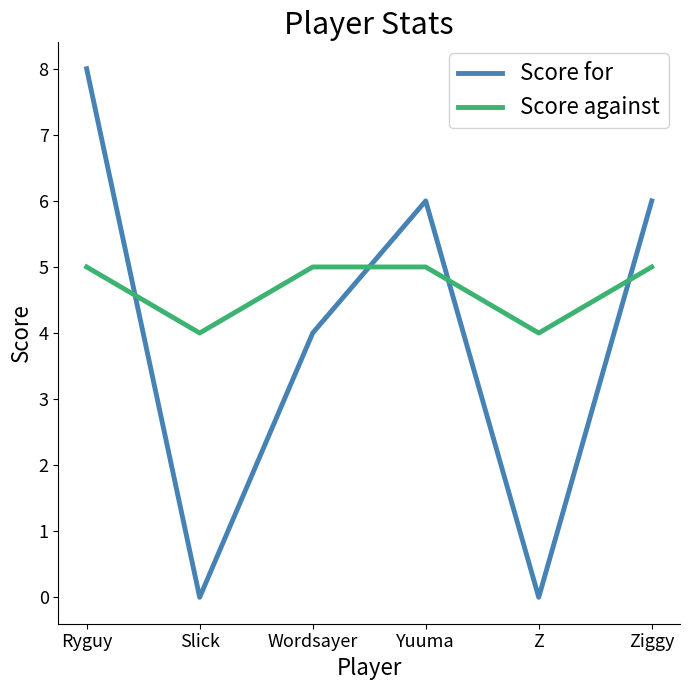

Which label corresponds to the largest value in the chart?

Ryguy